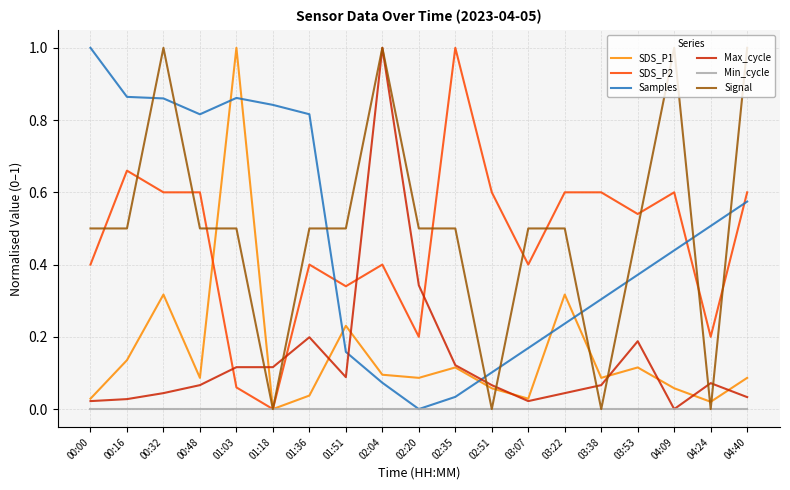

Is it true that Signal equals 0.5 at 03:22?

True